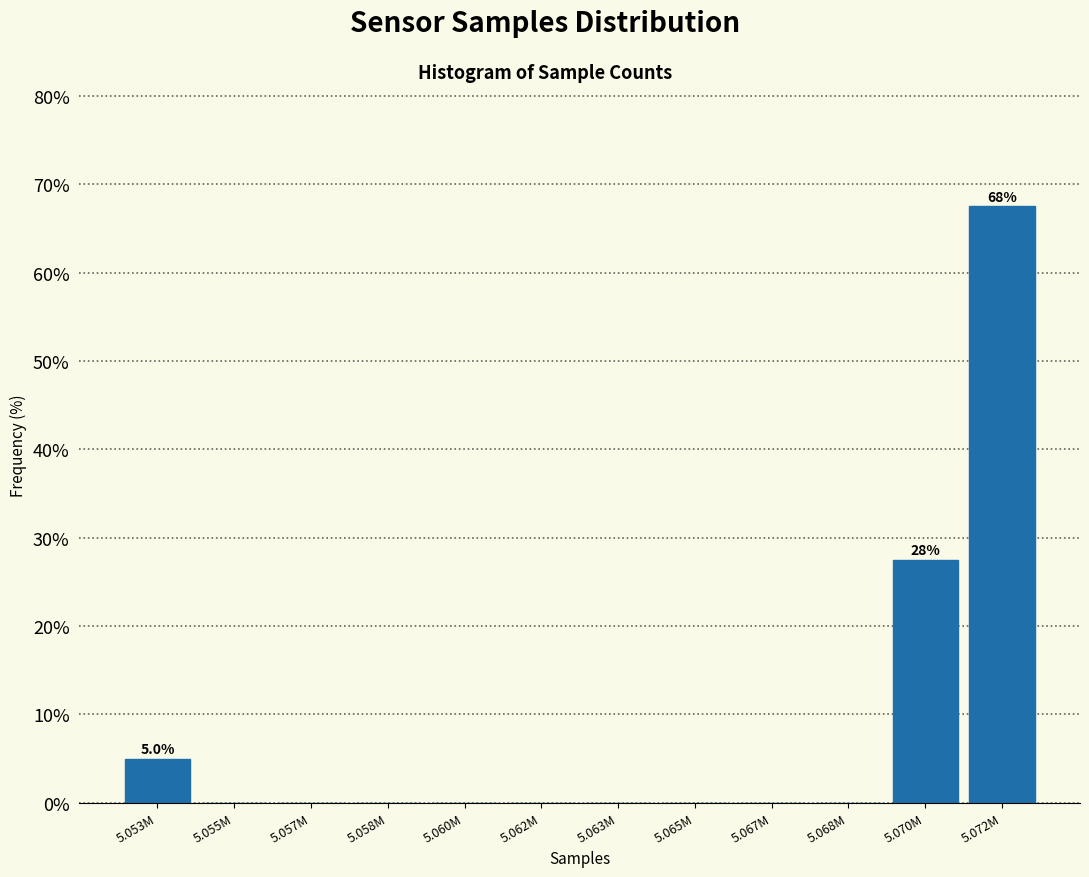

Reading left to right, transcribe all the data shown in this chart.

5.053M=5.0	5.055M=0.0	5.057M=0.0	5.058M=0.0	5.060M=0.0	5.062M=0.0	5.063M=0.0	5.065M=0.0	5.067M=0.0	5.068M=0.0	5.070M=27.5	5.072M=67.5